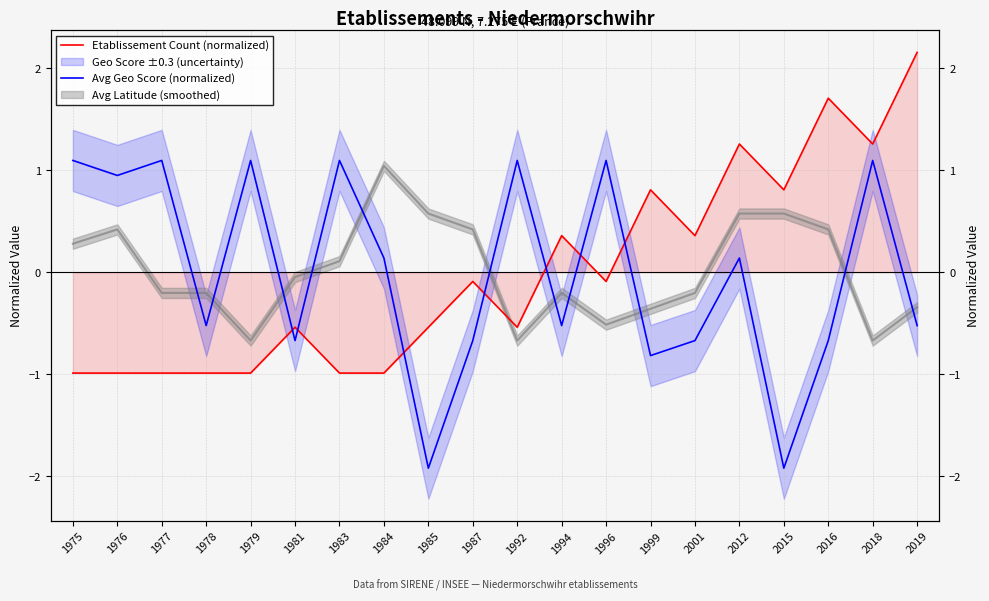

How many values in the Etablissement Count (normalized) series exceed 0?

8